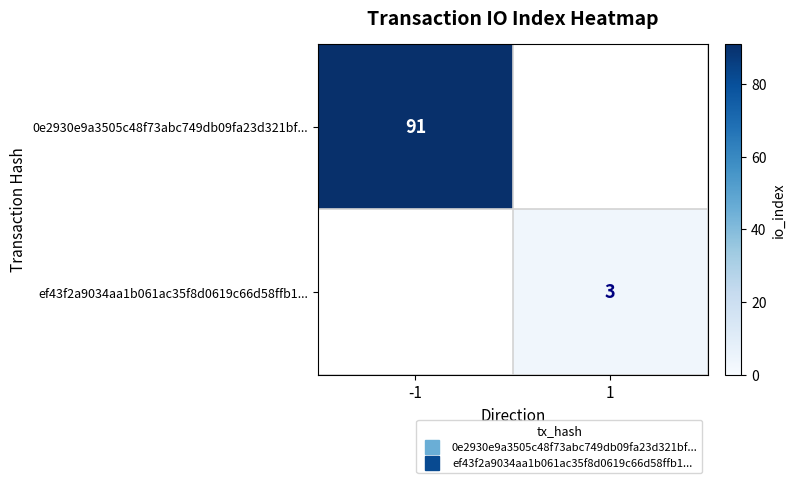

Which series changed the most between -1 and 1?

0e2930e9a3505c48f73abc749db09fa23d321bf...